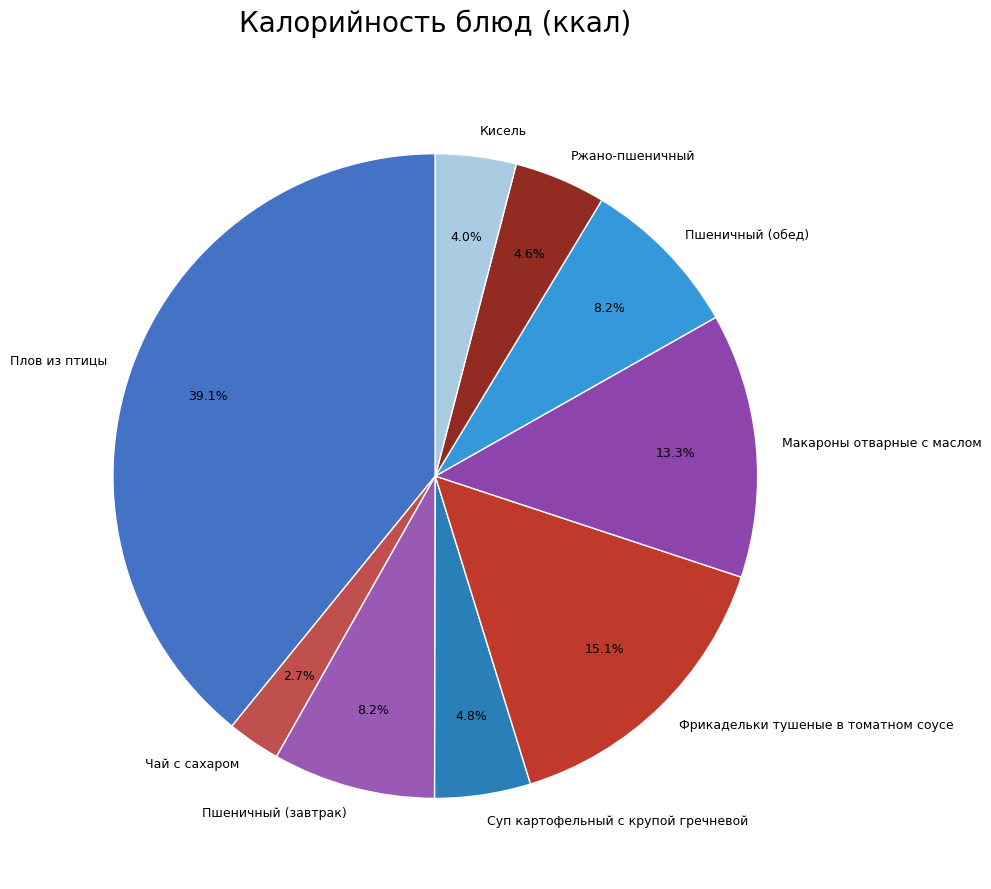

Is it true that Макароны отварные с маслом is 13% of the pie?

True